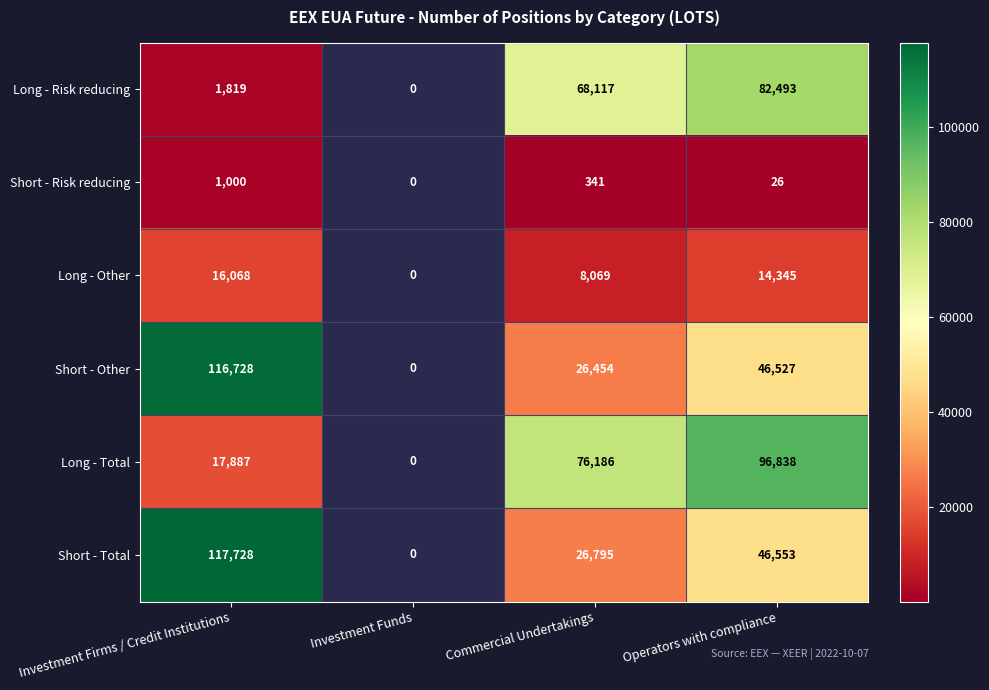

The Long - Other series shows 11743.5 at Commercial Undertakings. True or false?

False